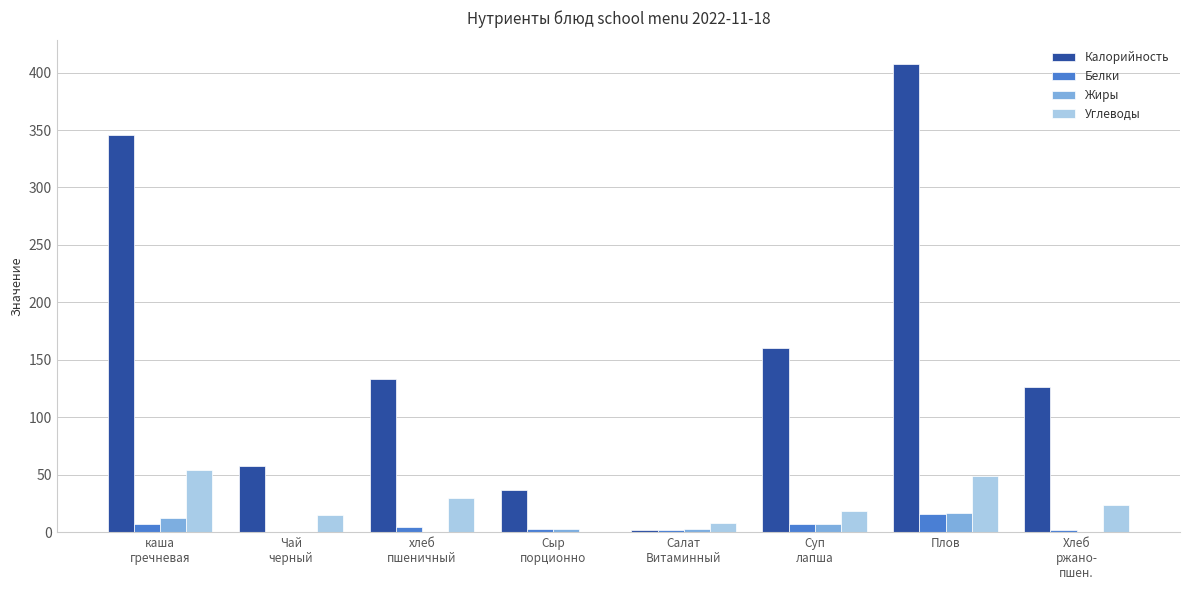

Which label corresponds to the largest value in the chart?

Плов